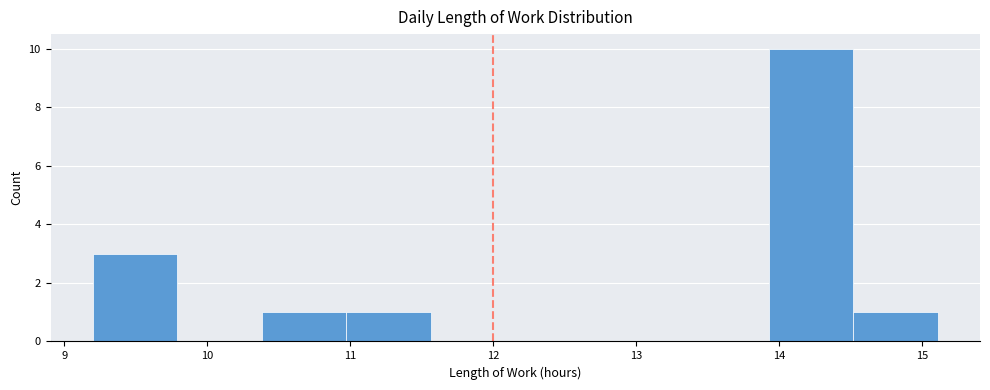

How tall is the bar that spans 11.0 to 11.6 on the x-axis? Neither the bar edges nor the heights are printed on the chart, so give them approximately, as read against the axes.

1